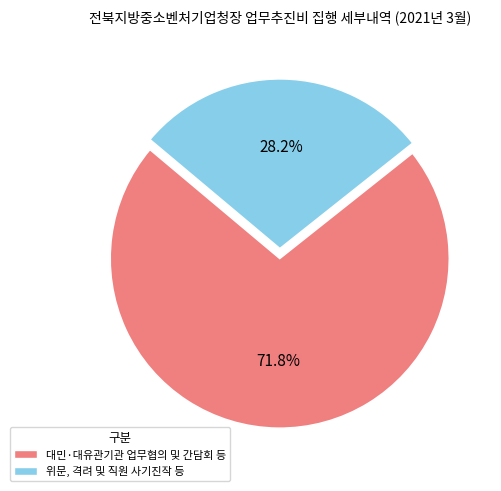

Which slice is the smallest?

위문, 격려 및 직원 사기진작 등